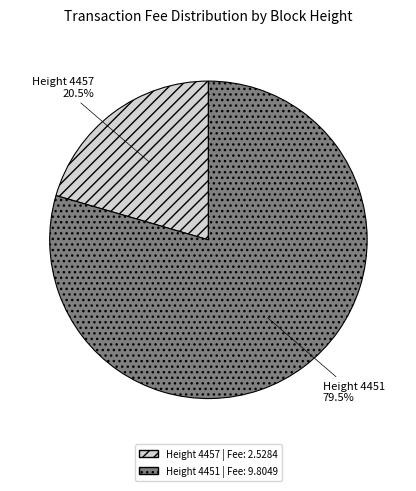

To the nearest percent, what is the average slice percentage?

50%